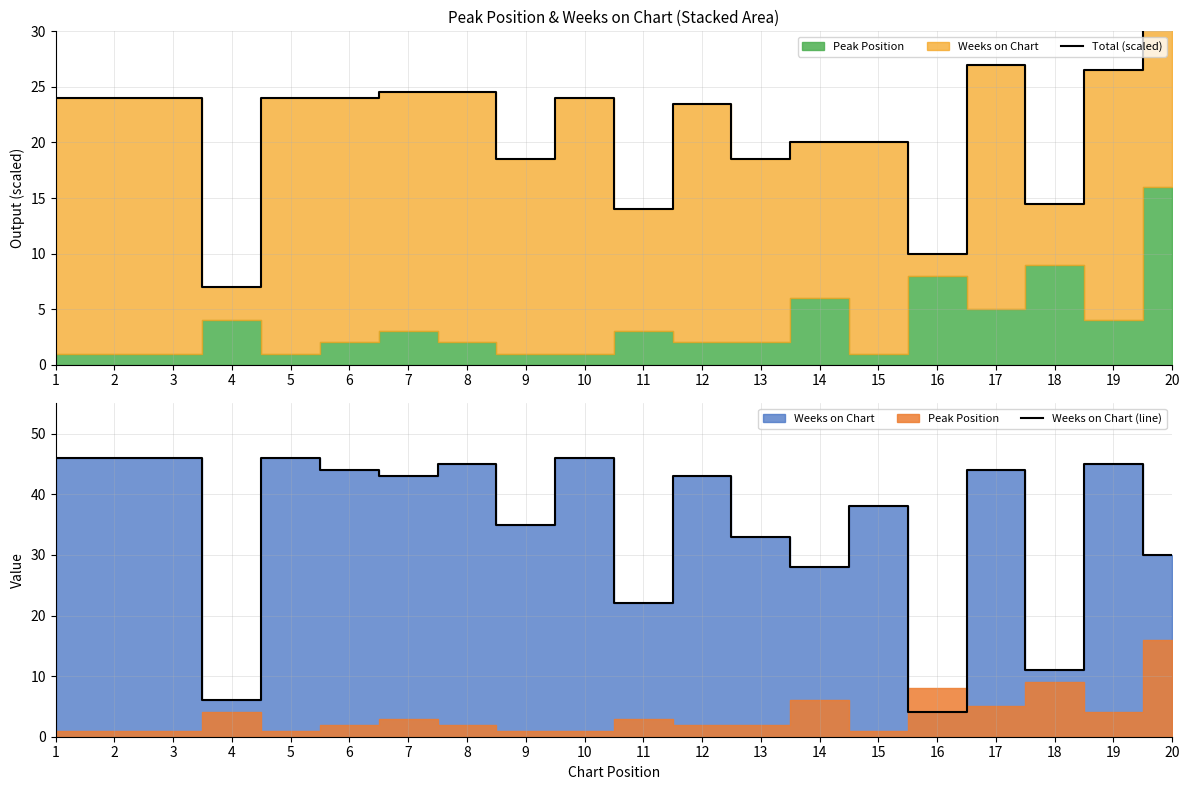

How many lines are shown in the chart?

2